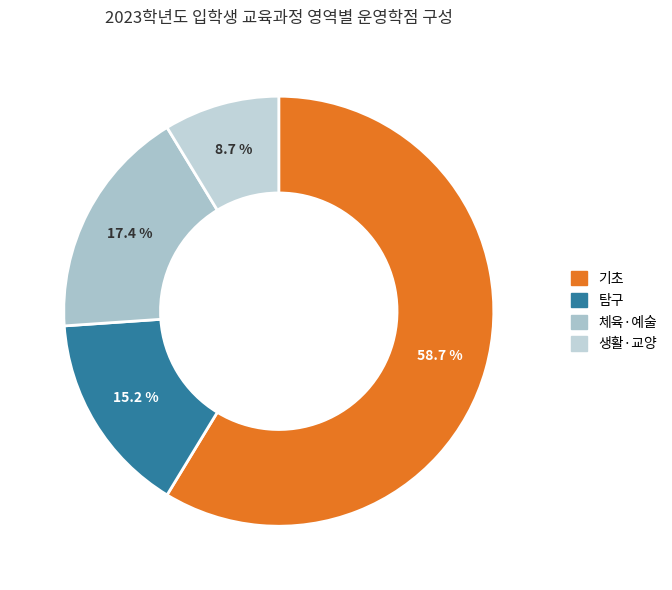

To the nearest percent, what percentage of the pie is 탐구?

15%